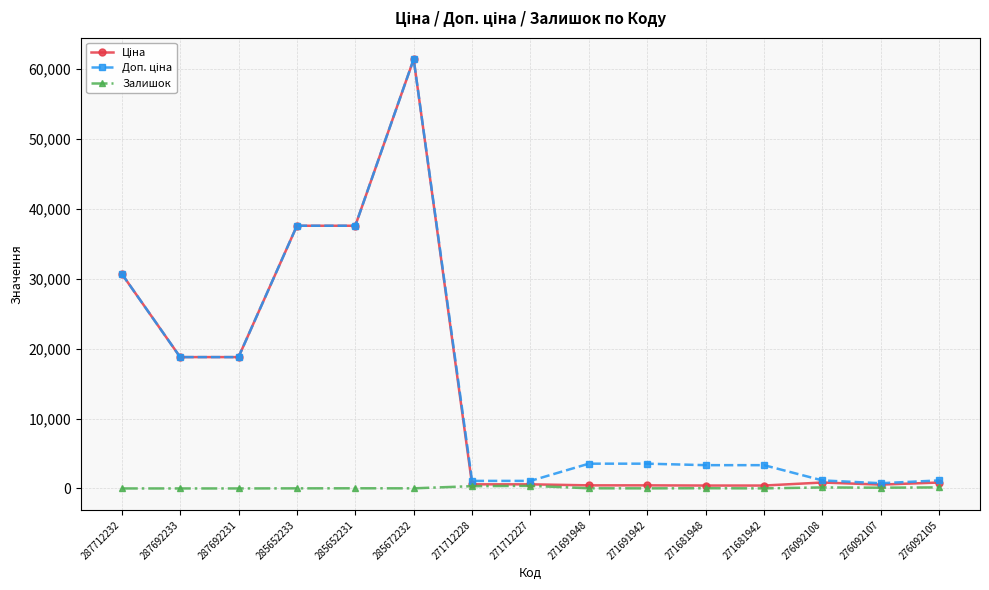

What is the maximum value shown in the chart?

61434.3